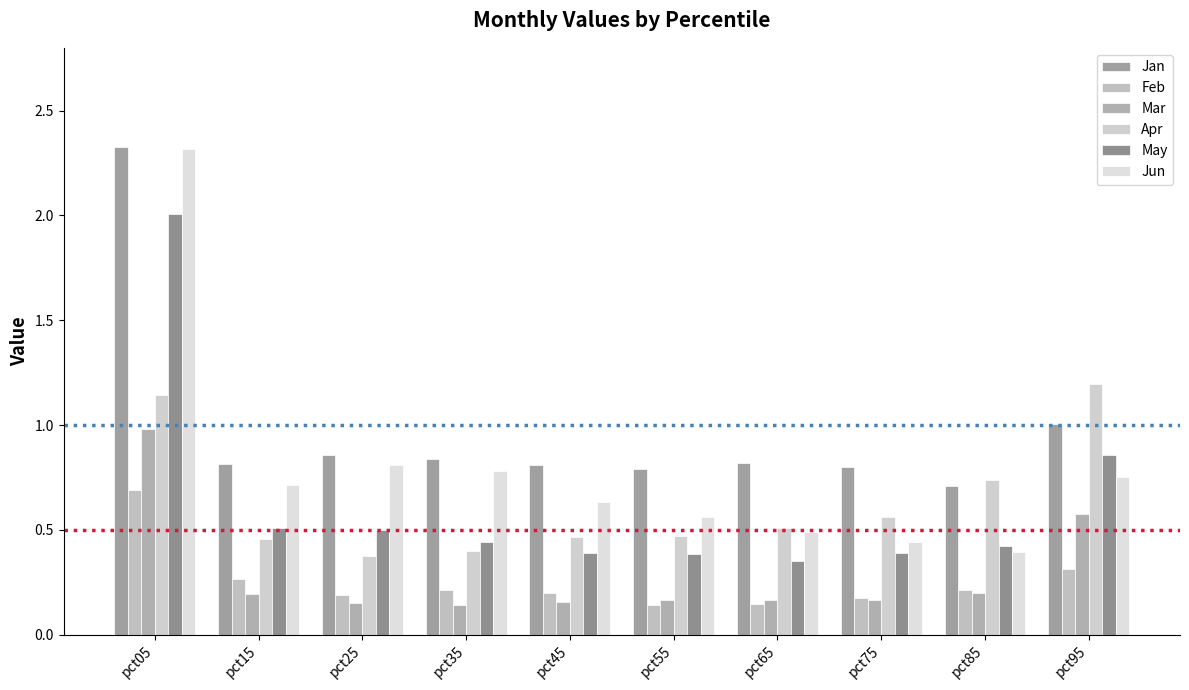

Between pct55 and pct75, which series saw the biggest shift?

Jun